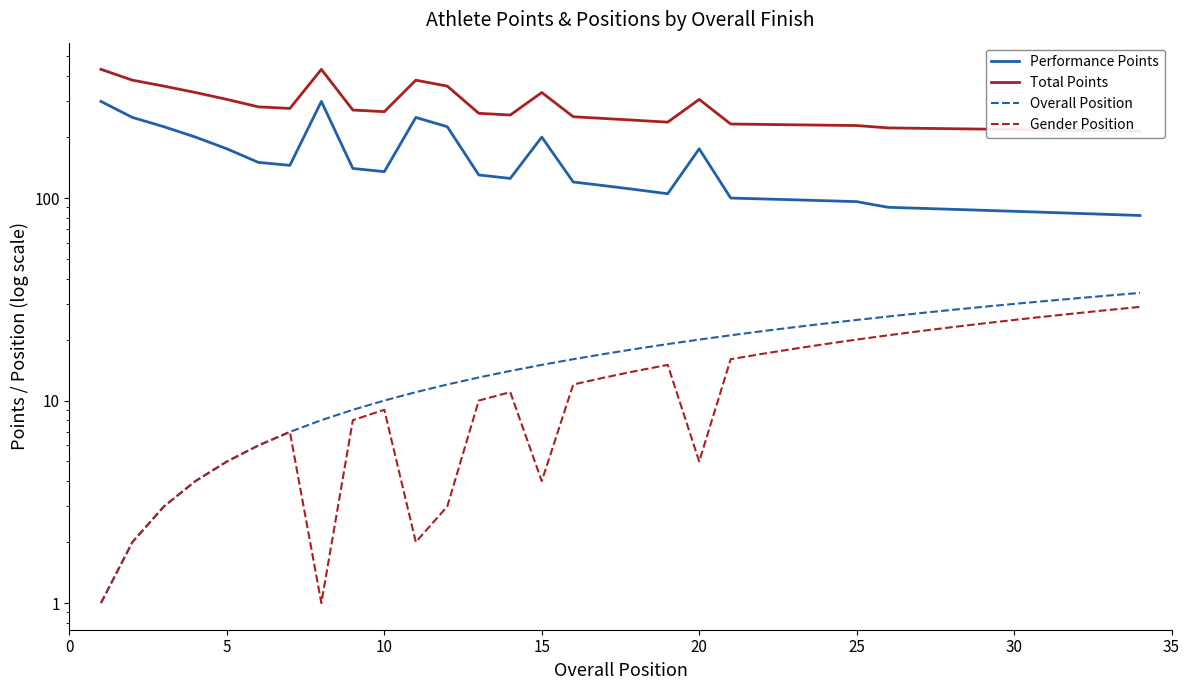

Is the value of Overall Position at 25 greater than the value of Gender Position at 29?

No